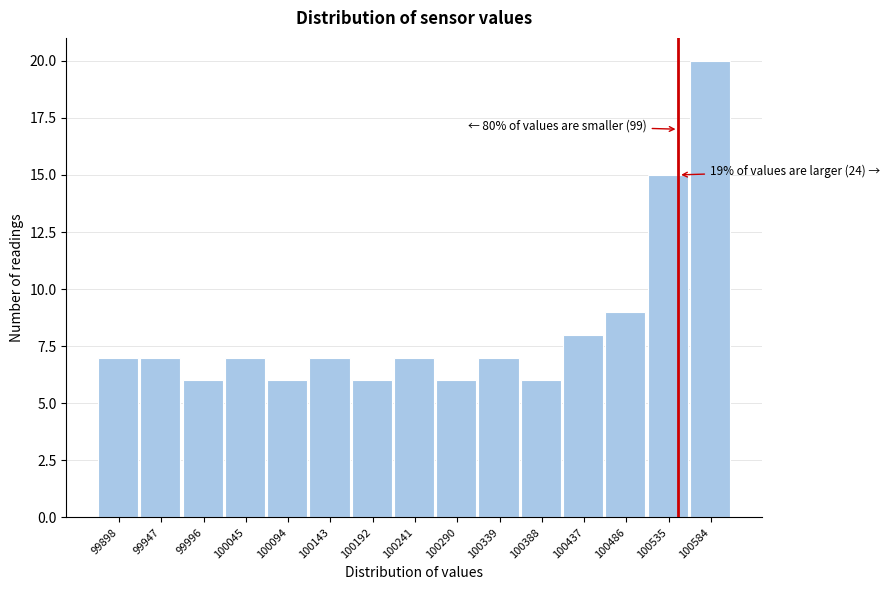

Reading left to right, transcribe all the data shown in this chart.

7	7	6	7	6	7	6	7	6	7	6	8	9	15	20